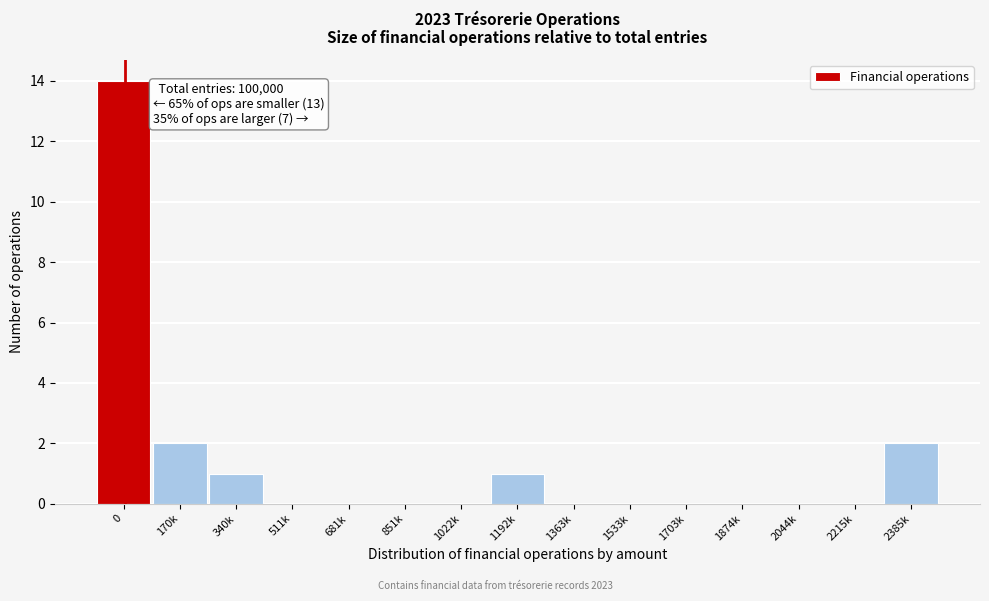

Reading left to right, transcribe all the data shown in this chart.

0=14	170k=2	340k=1	511k=0	681k=0	851k=0	1022k=0	1192k=1	1363k=0	1533k=0	1703k=0	1874k=0	2044k=0	2215k=0	2385k=2